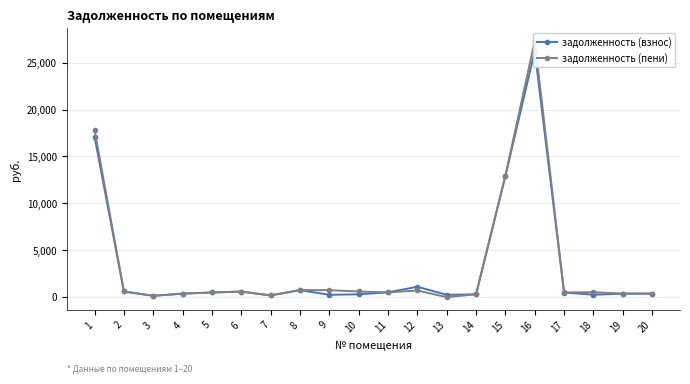

How many interior local peaks does the задолженность (пени) series have?

5